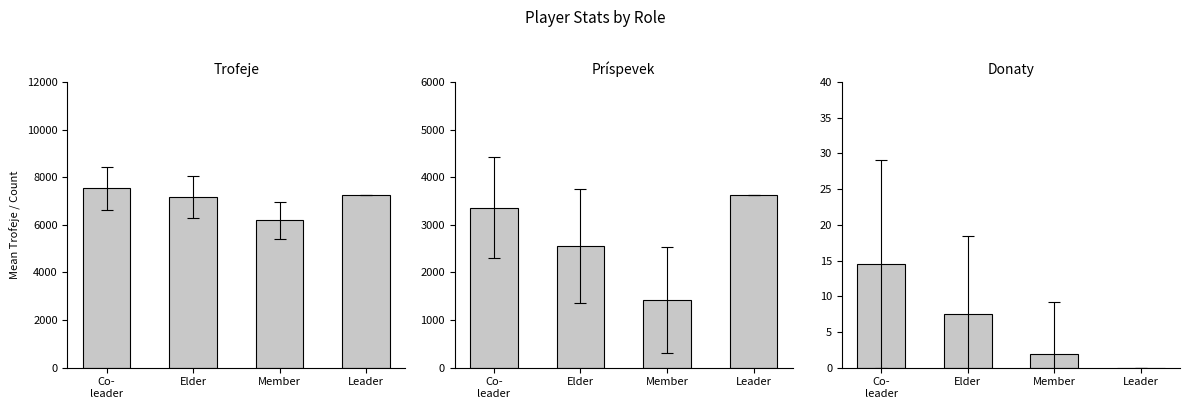

What position from the right is Leader?

1